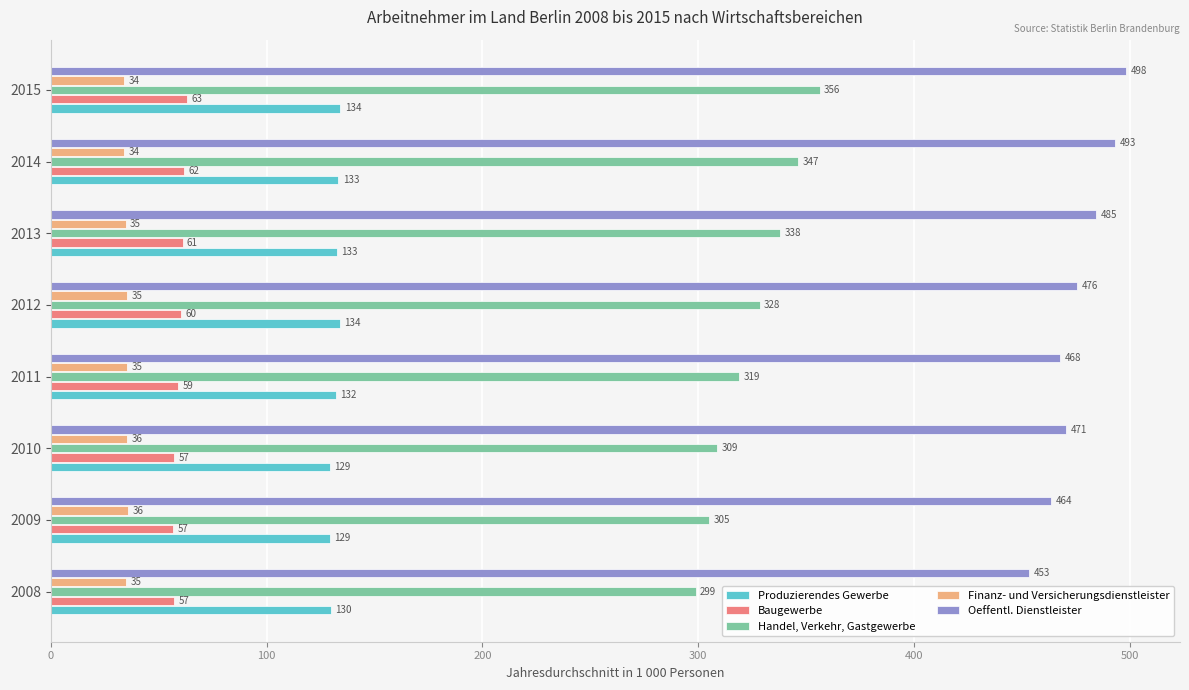

List the series in order of their peak value, highest first.

Oeffentl. Dienstleister, Handel, Verkehr, Gastgewerbe, Produzierendes Gewerbe, Baugewerbe, Finanz- und Versicherungsdienstleister